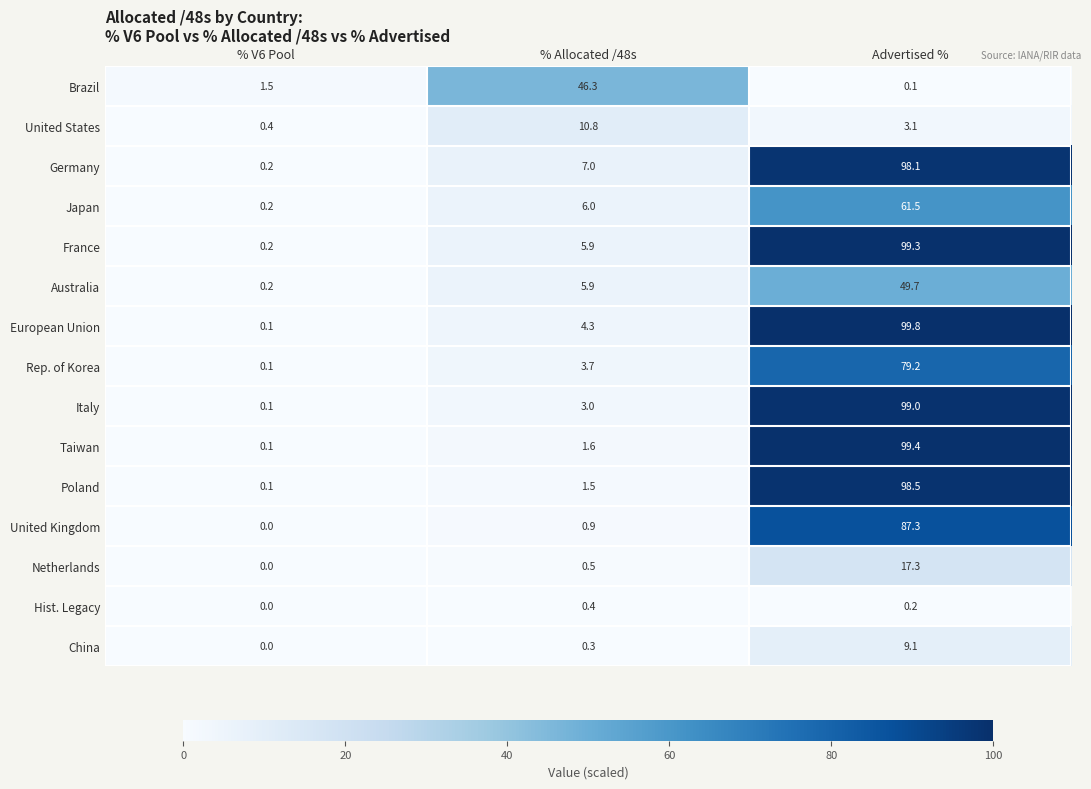

At Advertised %, list the series in order from smallest to largest.

Brazil, Hist. Legacy, United States, China, Netherlands, Australia, Japan, Rep. of Korea, United Kingdom, Germany, Poland, Italy, France, Taiwan, European Union